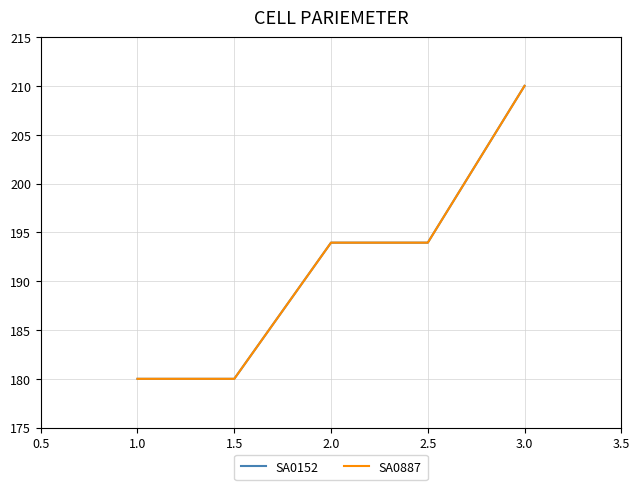

At which label does SA0152 reach its peak?

3.0